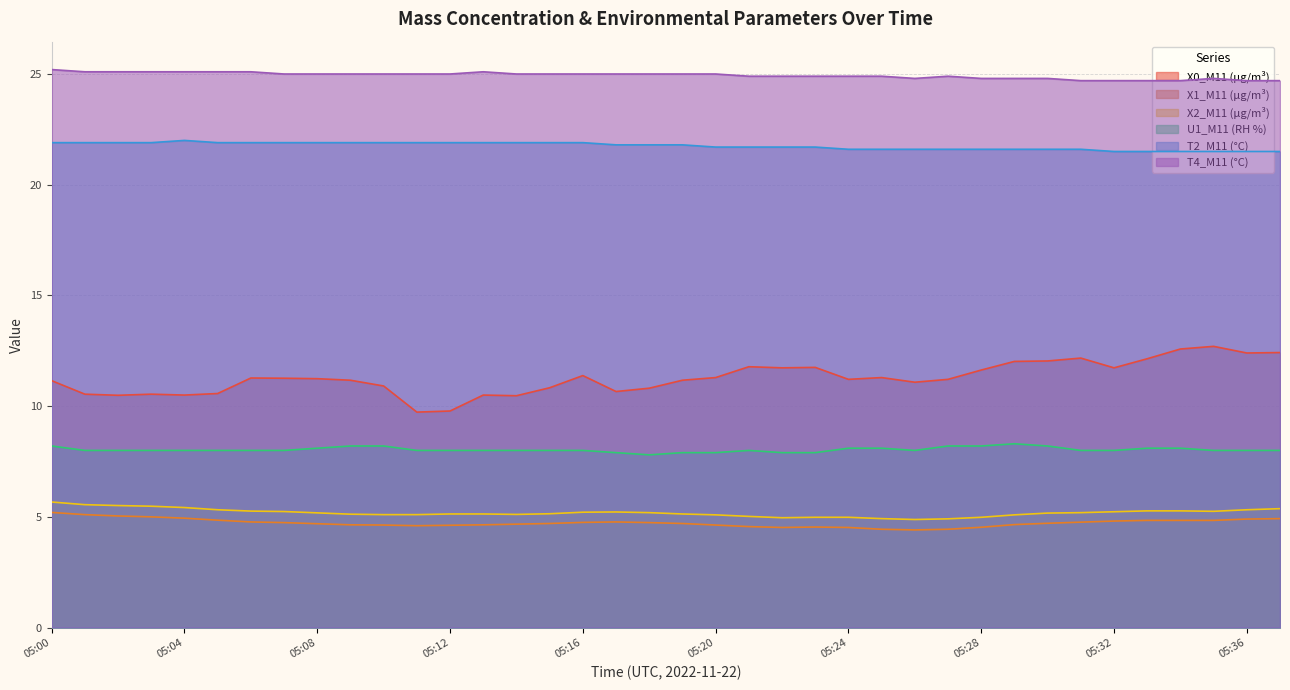

True or false: X1_M11 (μg/m³) and T2_M11 (°C) intersect in this chart.

False